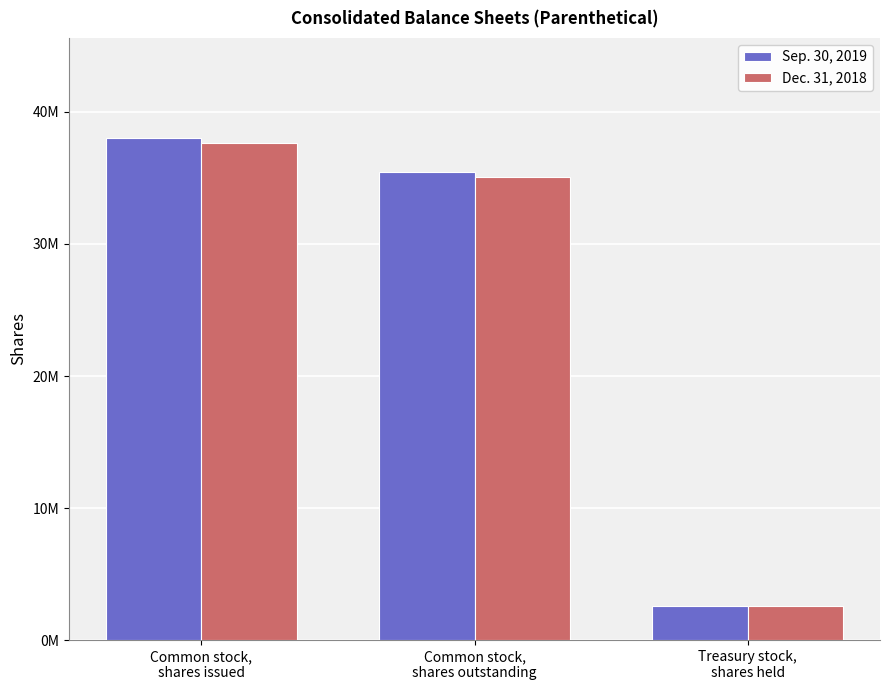

Which series has the largest total across all categories?

Sep. 30, 2019